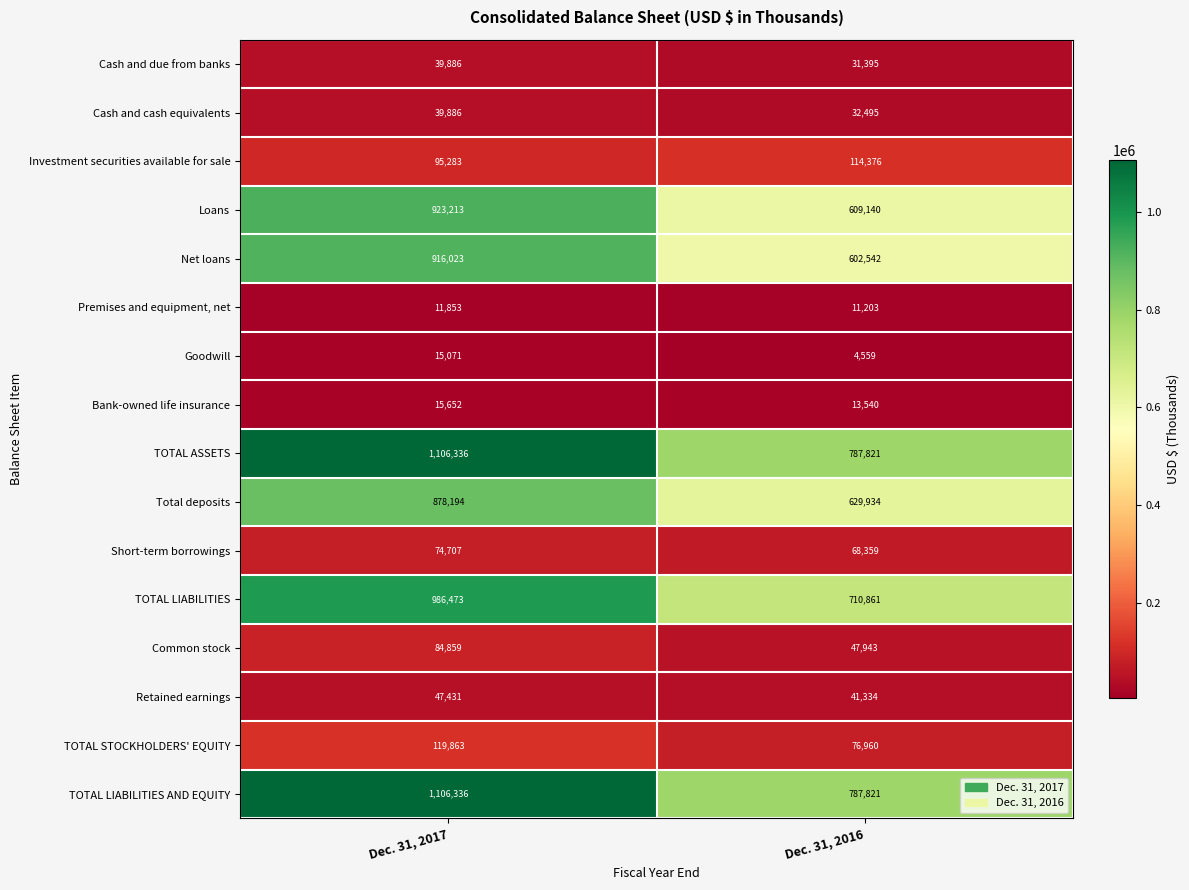

Read the Bank-owned life insurance value at Dec. 31, 2017, to the nearest 50.

15650